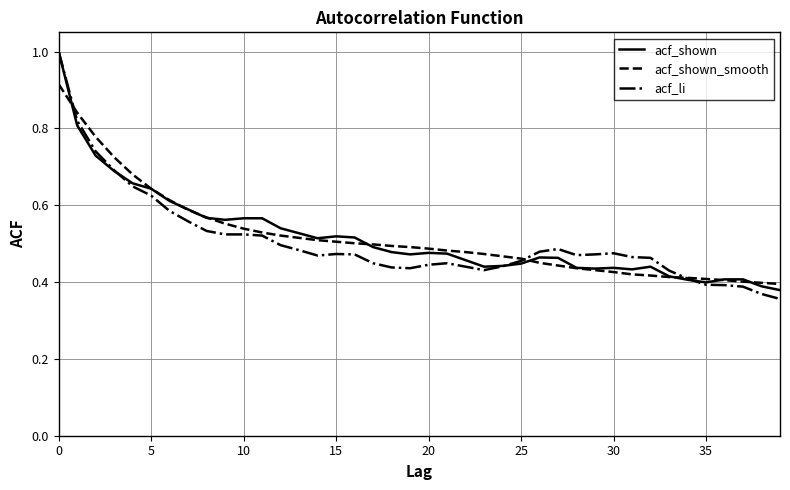

Which series has the largest range (max minus min)?

acf_li